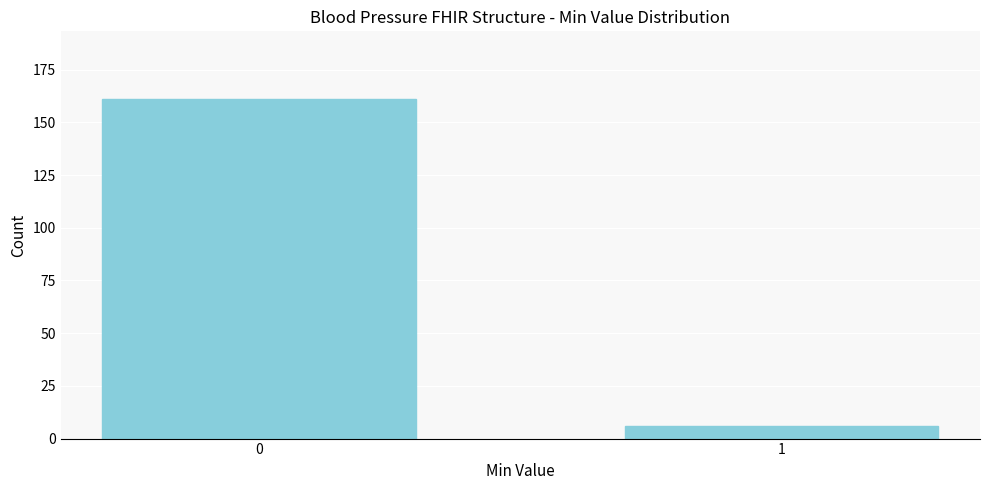

Reading left to right, list all the values displayed in this chart.

161	6